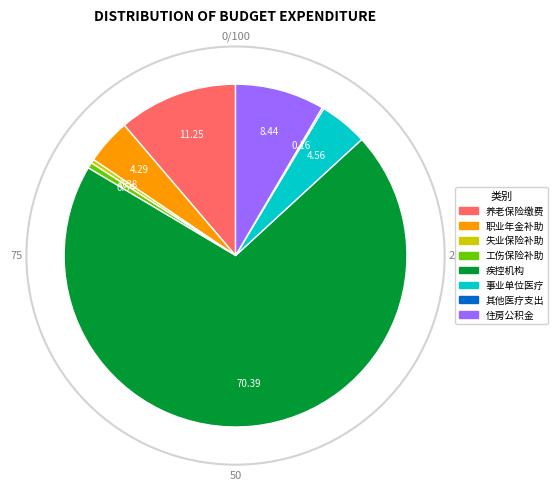

Is there any slice that represents more than half of the pie?

Yes